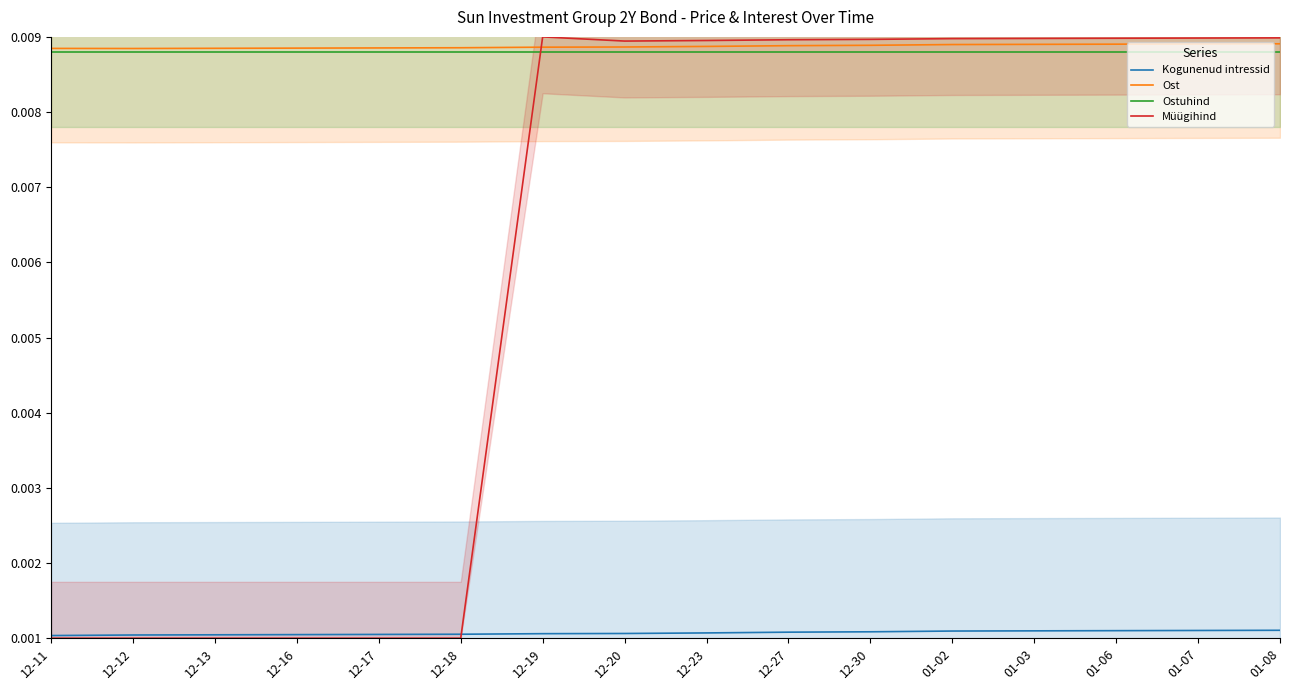

Is this an area chart (filled region under the line)?

No